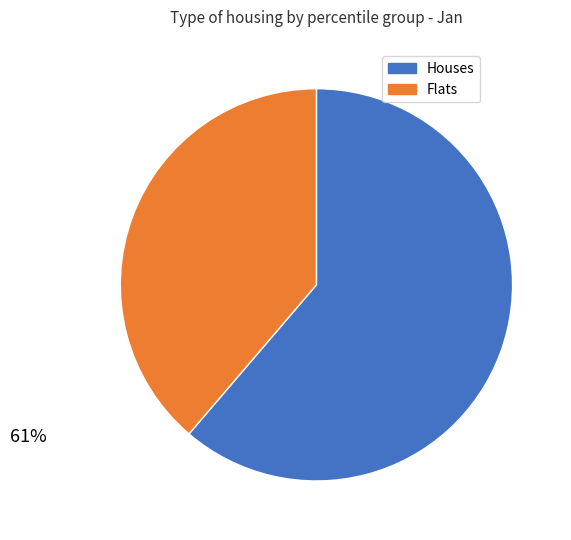

To the nearest percent, what is the average slice percentage?

50%